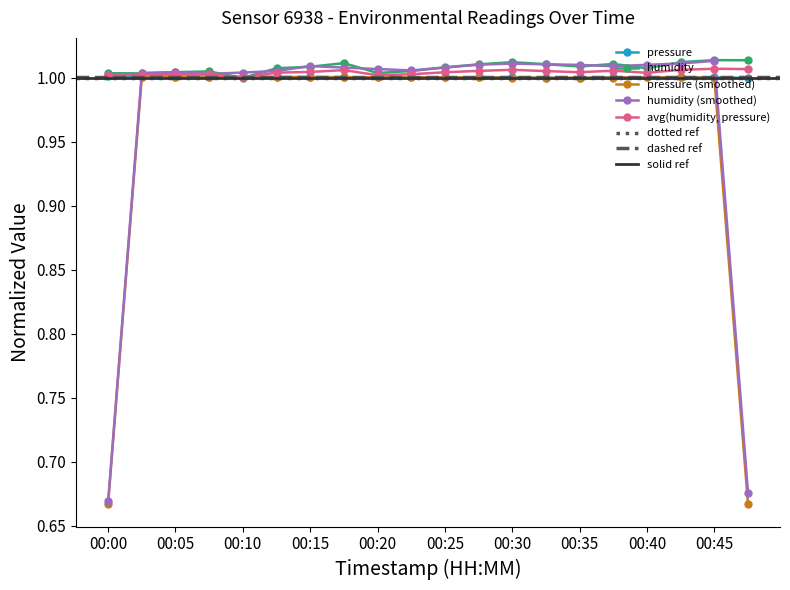

Is the value of pressure (smoothed) at 00:15 greater than the value of humidity at 00:25?

No